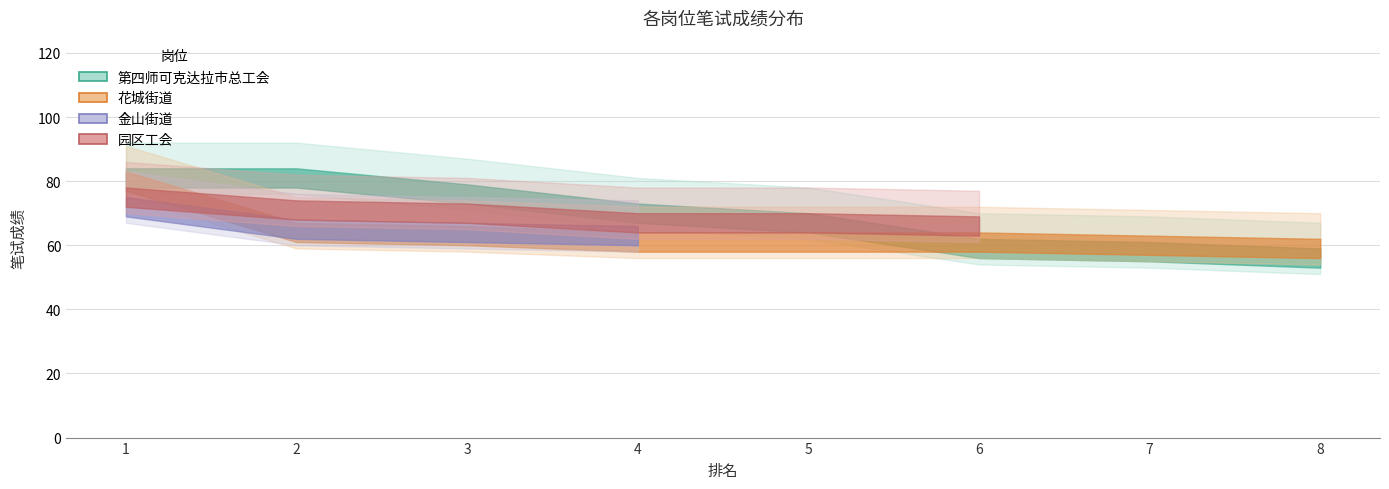

At which label is 花城街道 closest to 72?

2